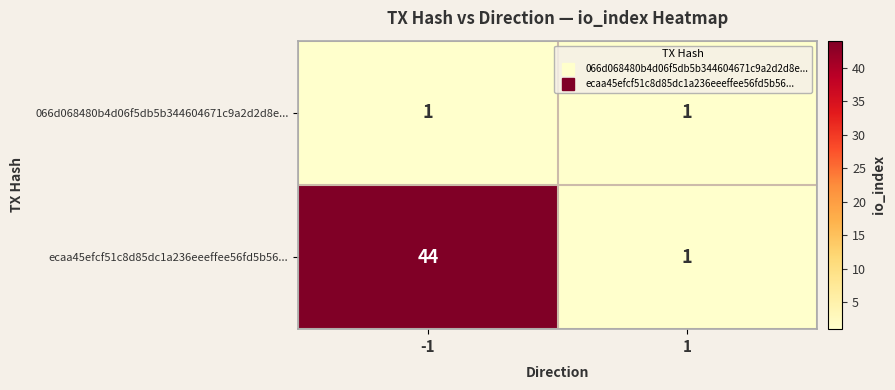

What is the maximum value shown in the chart?

44